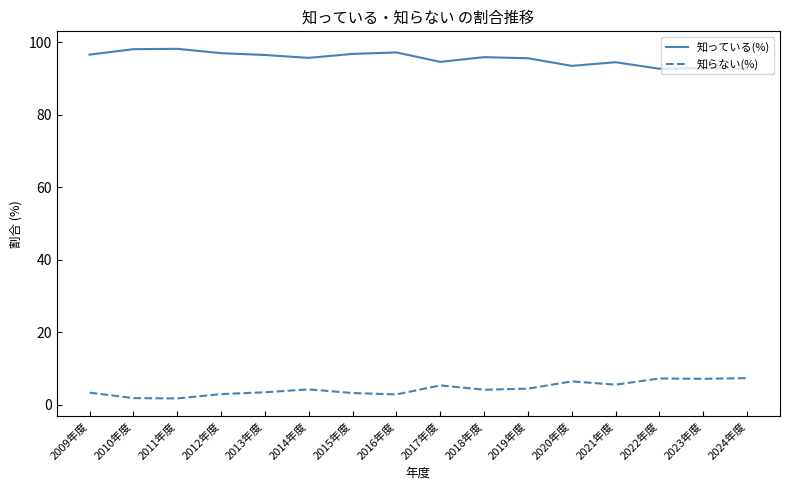

Rank the series at 2011年度 from lowest to highest value.

知らない(%), 知っている(%)